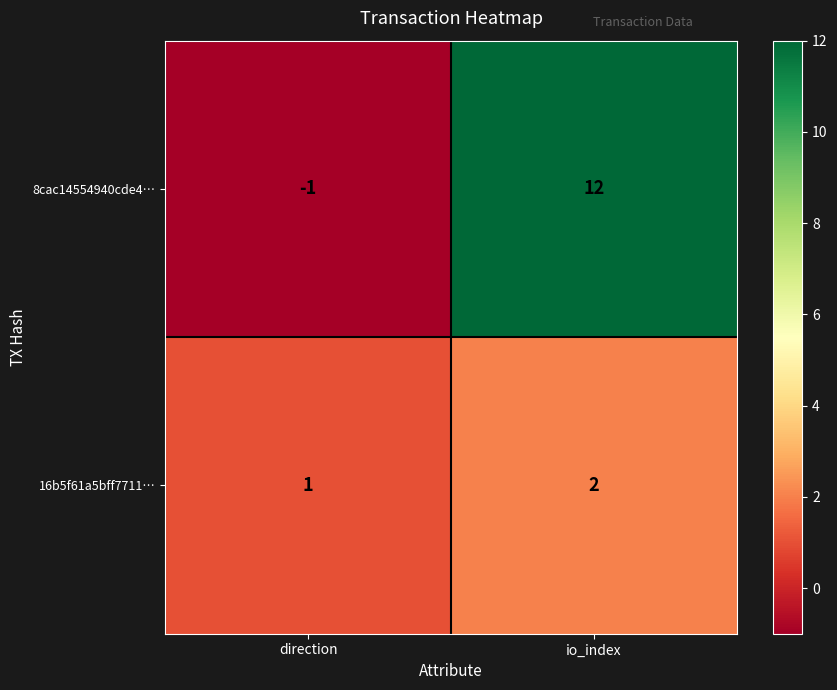

Where is 16b5f61a5bff7711… nearest to the value 1?

direction